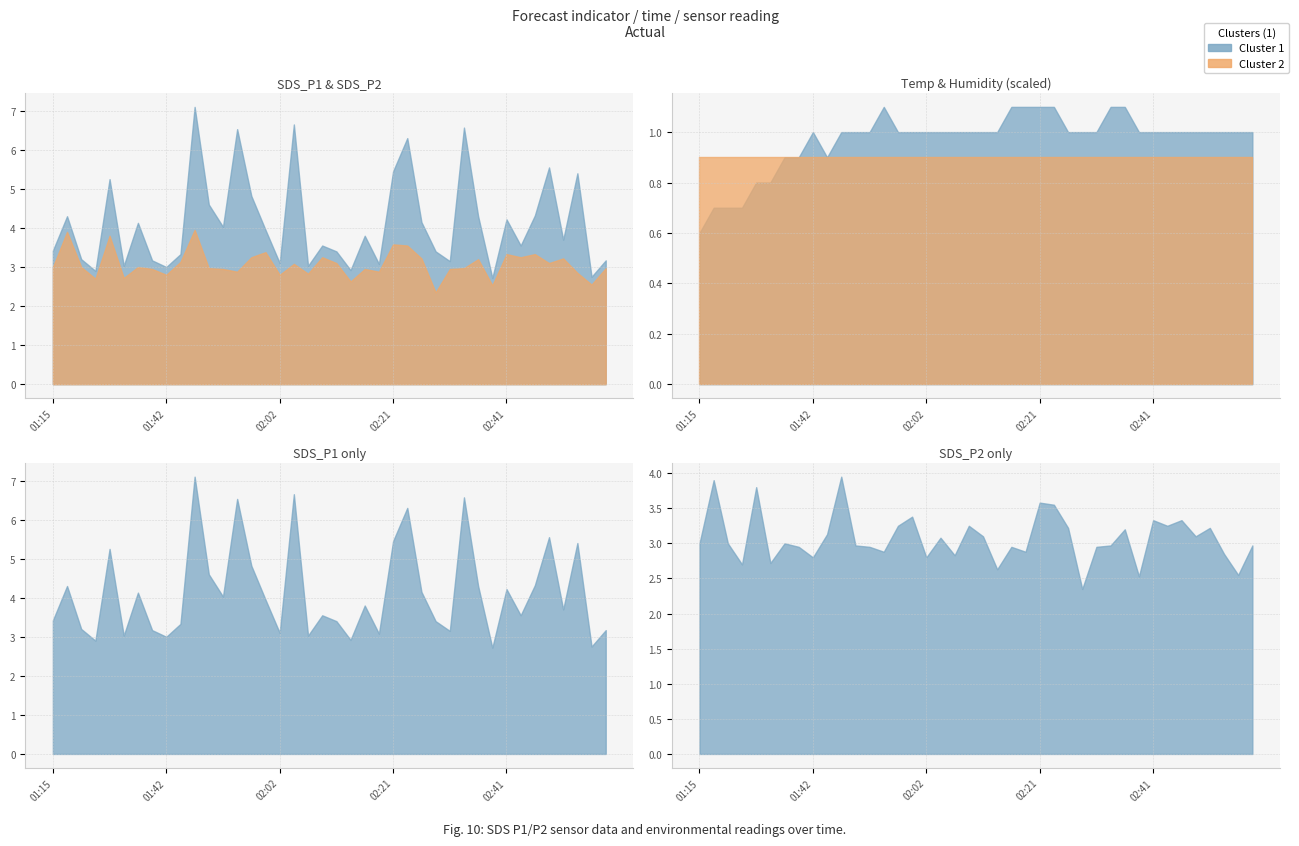

What is the label of the 12th point from the right?

02:31